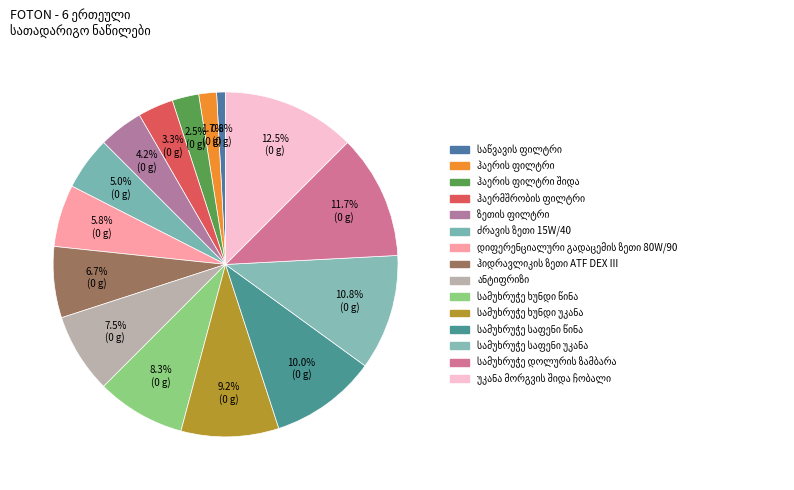

What percentage is the უკანა მორგვის შიდა ჩობალი slice, to the nearest percent?

12%